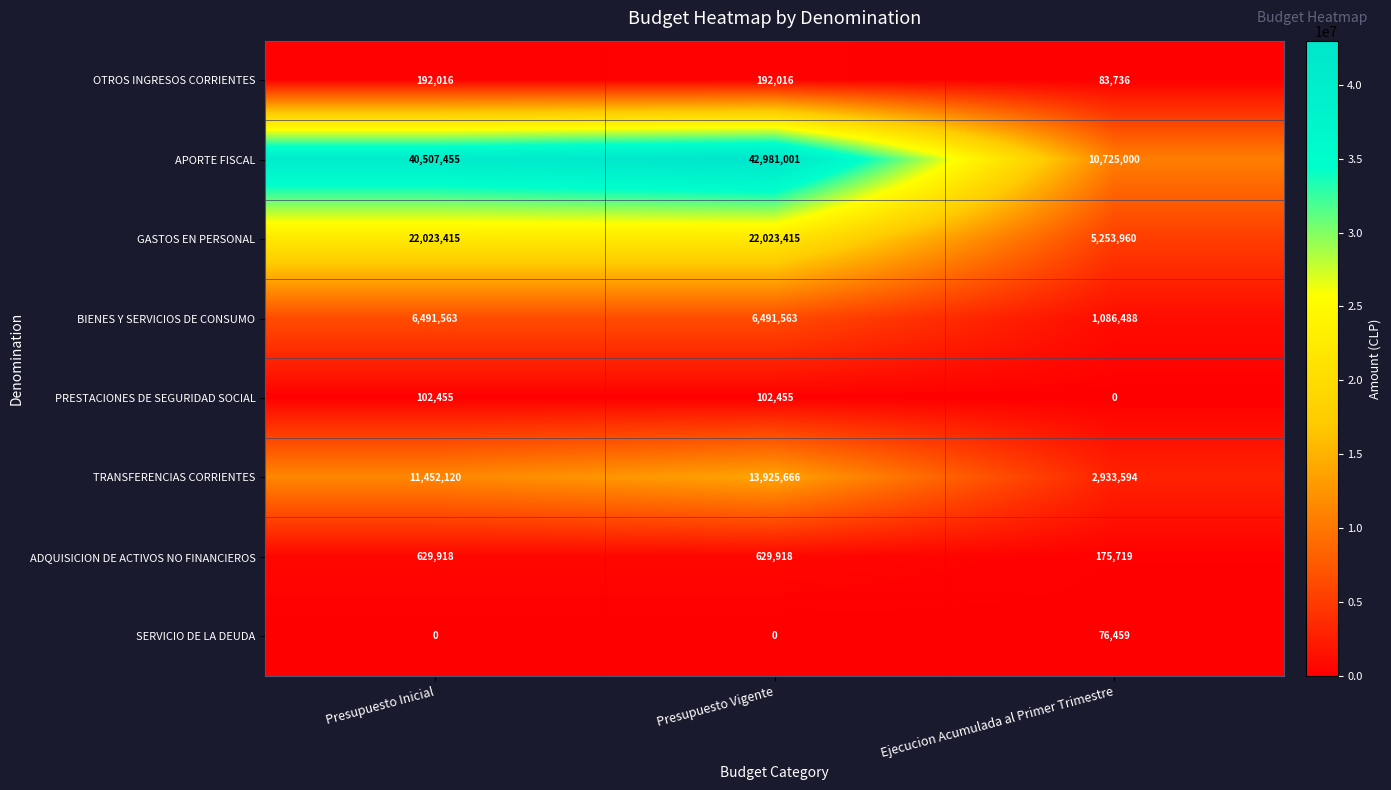

Reading left to right, list all the values displayed in this chart.

OTROS INGRESOS CORRIENTES: Presupuesto Inicial=192016	Presupuesto Vigente=192016	Ejecucion Acumulada al Primer Trimestre=83736
APORTE FISCAL: Presupuesto Inicial=40507455	Presupuesto Vigente=42981001	Ejecucion Acumulada al Primer Trimestre=10725000
GASTOS EN PERSONAL: Presupuesto Inicial=22023415	Presupuesto Vigente=22023415	Ejecucion Acumulada al Primer Trimestre=5253960
BIENES Y SERVICIOS DE CONSUMO: Presupuesto Inicial=6491563	Presupuesto Vigente=6491563	Ejecucion Acumulada al Primer Trimestre=1086488
PRESTACIONES DE SEGURIDAD SOCIAL: Presupuesto Inicial=102455	Presupuesto Vigente=102455	Ejecucion Acumulada al Primer Trimestre=0
TRANSFERENCIAS CORRIENTES: Presupuesto Inicial=11452120	Presupuesto Vigente=13925666	Ejecucion Acumulada al Primer Trimestre=2933594
ADQUISICION DE ACTIVOS NO FINANCIEROS: Presupuesto Inicial=629918	Presupuesto Vigente=629918	Ejecucion Acumulada al Primer Trimestre=175719
SERVICIO DE LA DEUDA: Presupuesto Inicial=0	Presupuesto Vigente=0	Ejecucion Acumulada al Primer Trimestre=76459